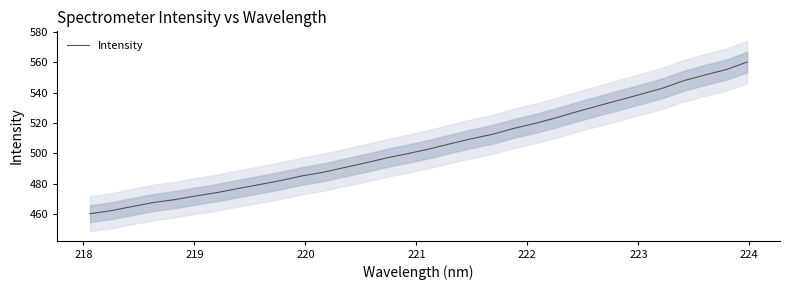

What is the lowest value of the Intensity series?

460.2